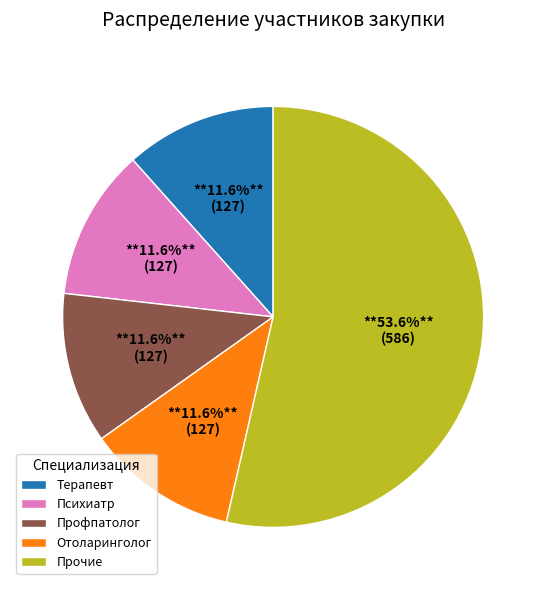

To the nearest percent, what is the difference between the largest and smallest slice percentages?

42%